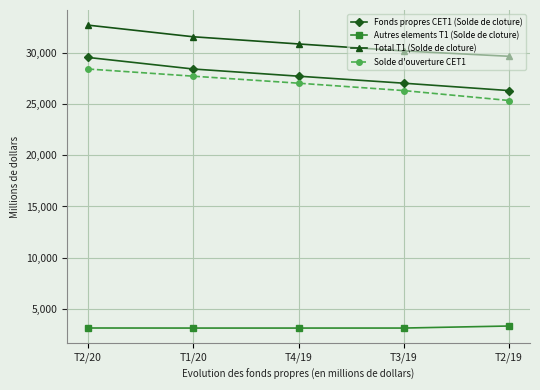

Which series has the largest range (max minus min)?

Fonds propres CET1 (Solde de cloture)